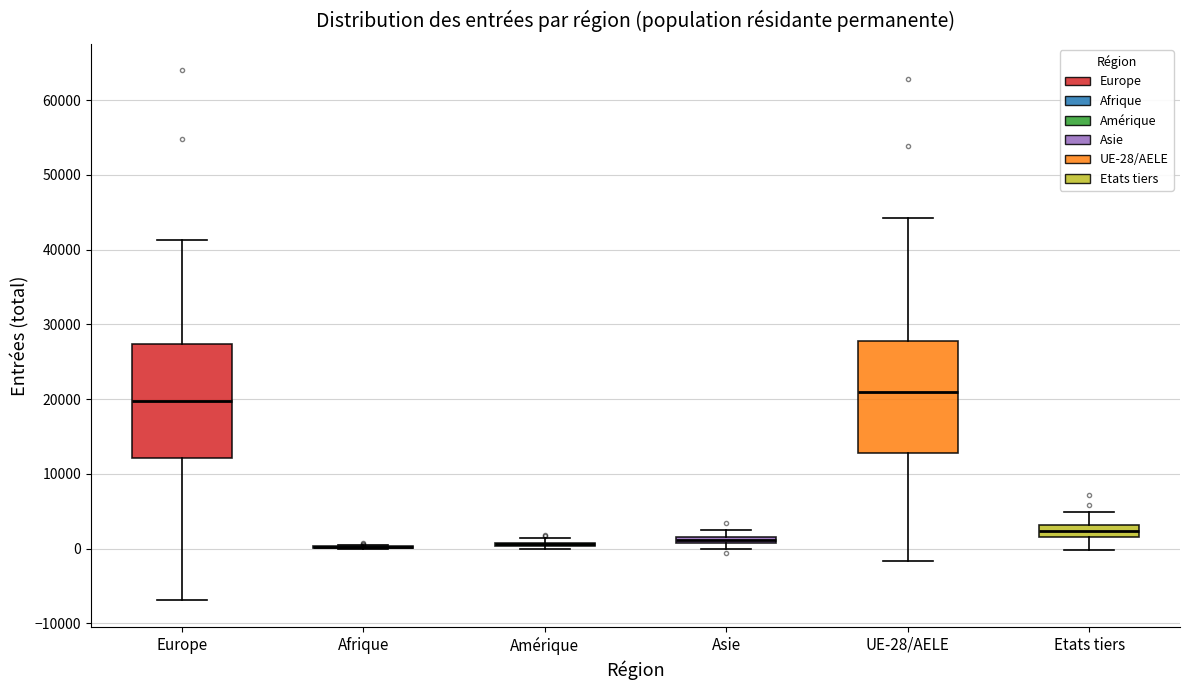

Where is the upper edge of the box for Asie on the y-axis? The values are not printed on the chart, so give them approximately, as read against the axis.

2000